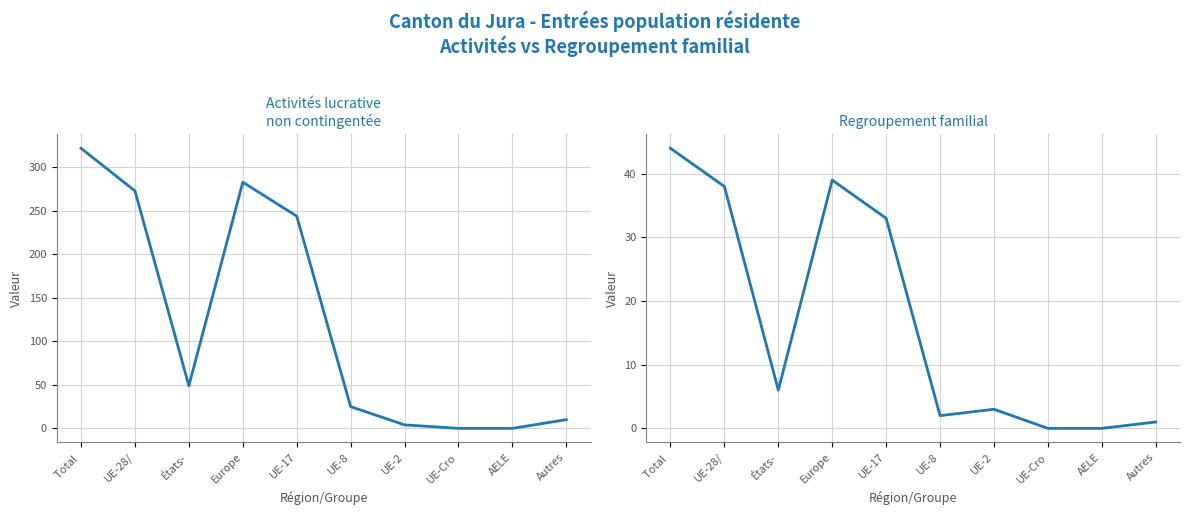

What are all the series names shown in the legend?

Activités lucrative non contingentée, Regroupement familial